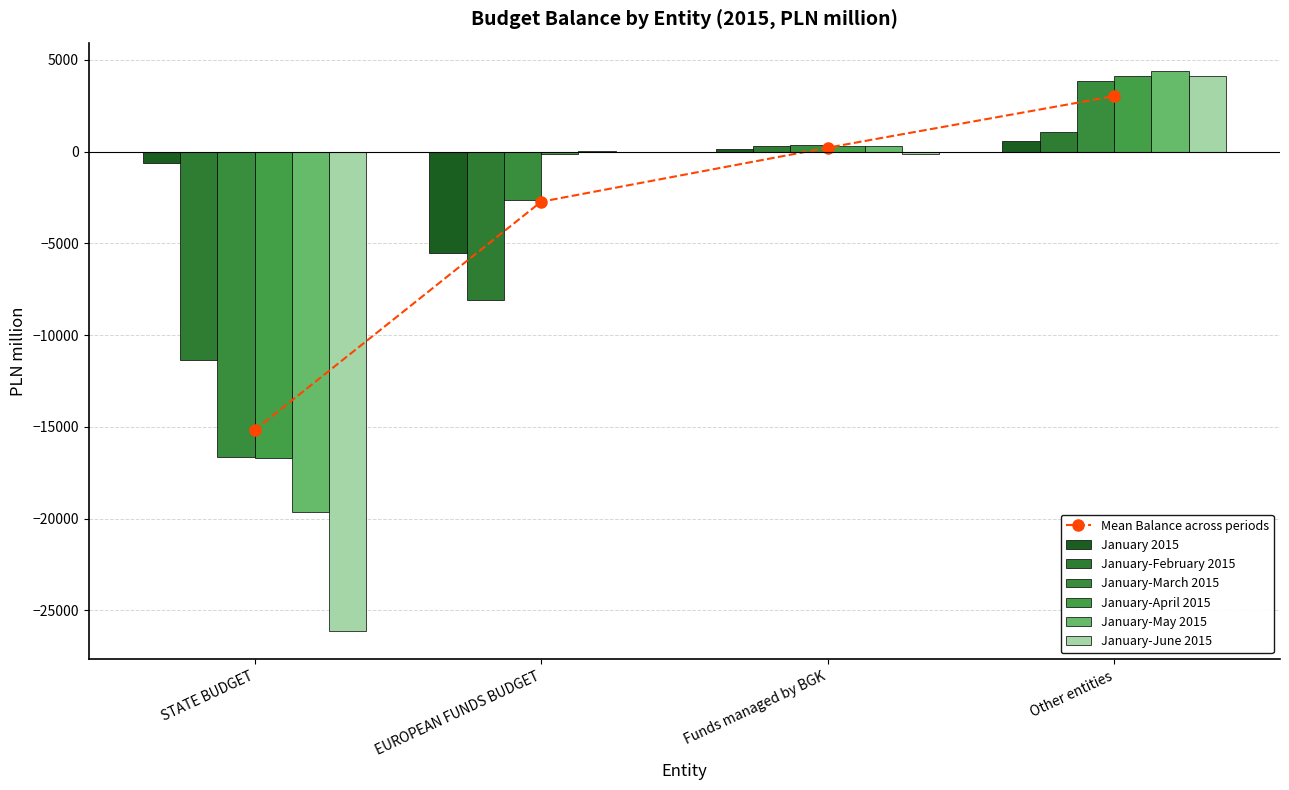

True or false: Mean Balance across periods has more than 0 points higher than both neighbors.

False